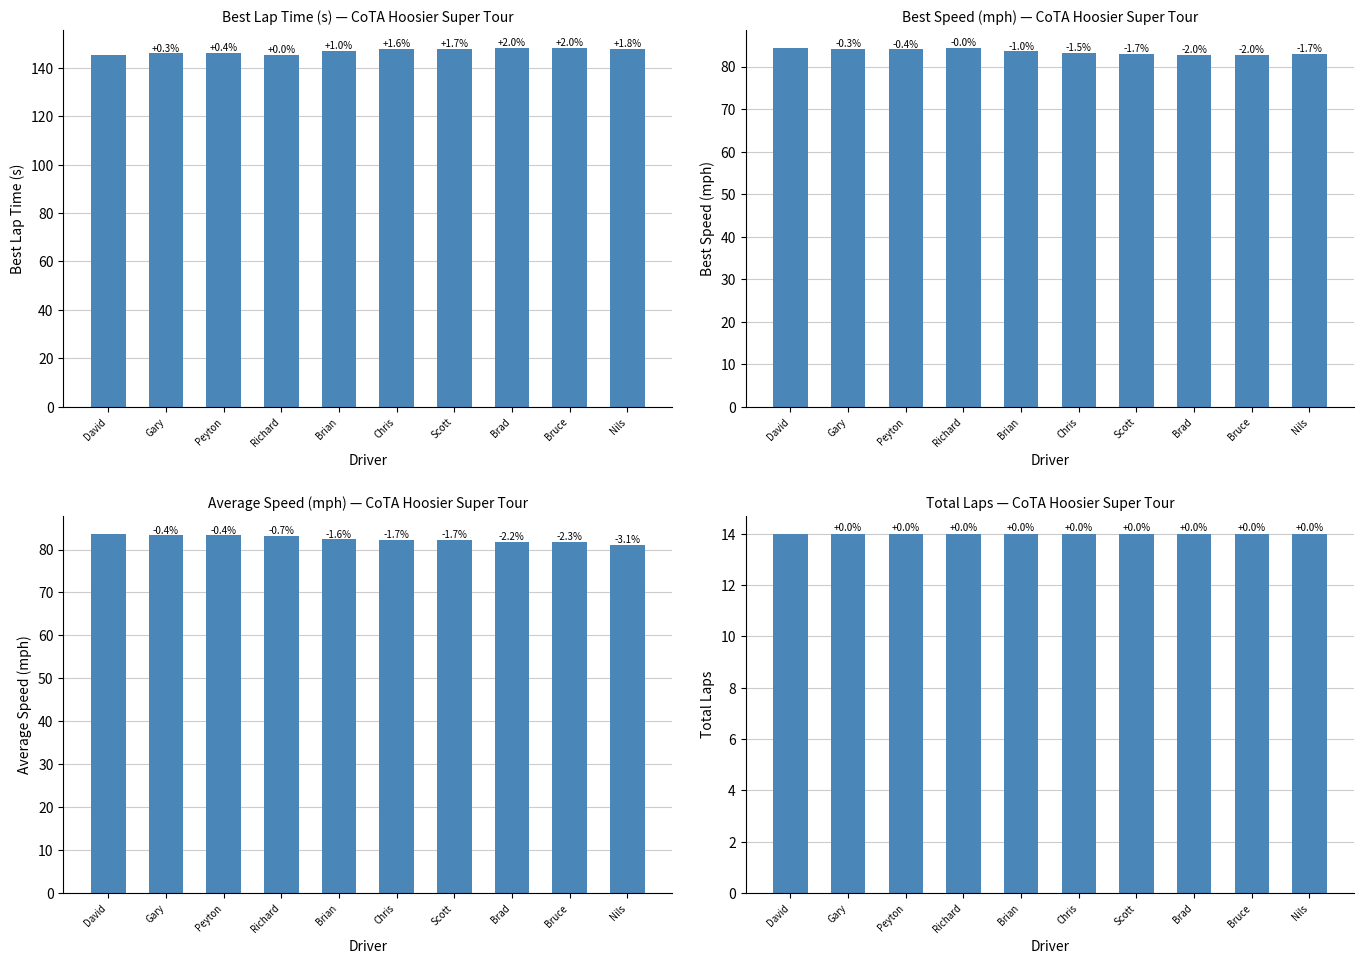

List the series in order of their peak value, lowest first.

Total Laps, Average Speed, Best Speed, Best Lap time